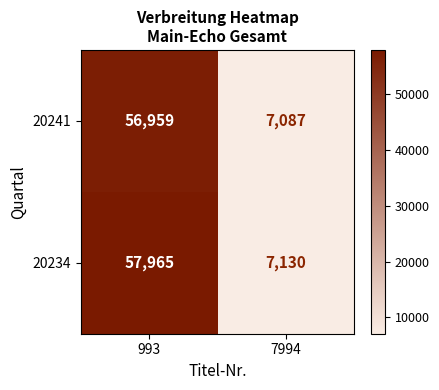

At how many categories does at least one series exceed 9546?

1